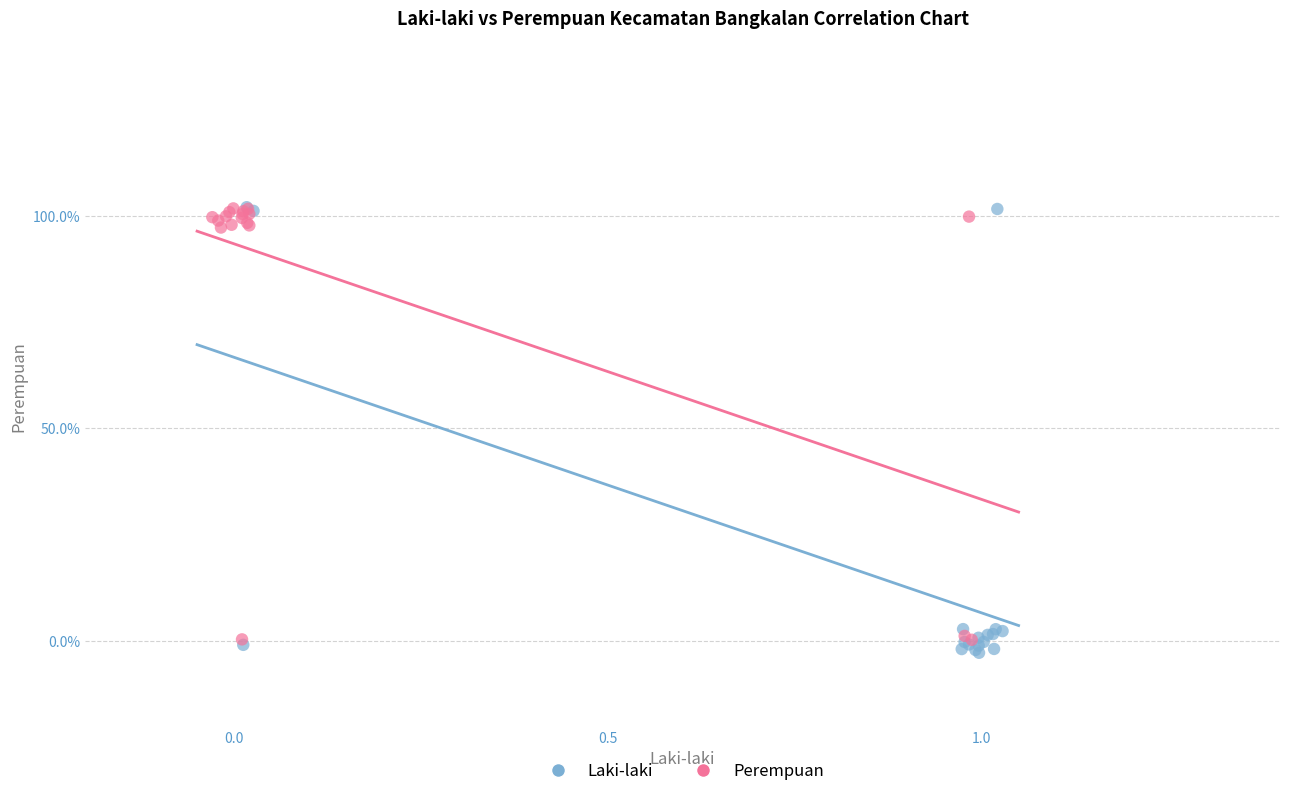

What are all the series names shown in the legend?

Laki-laki, Perempuan